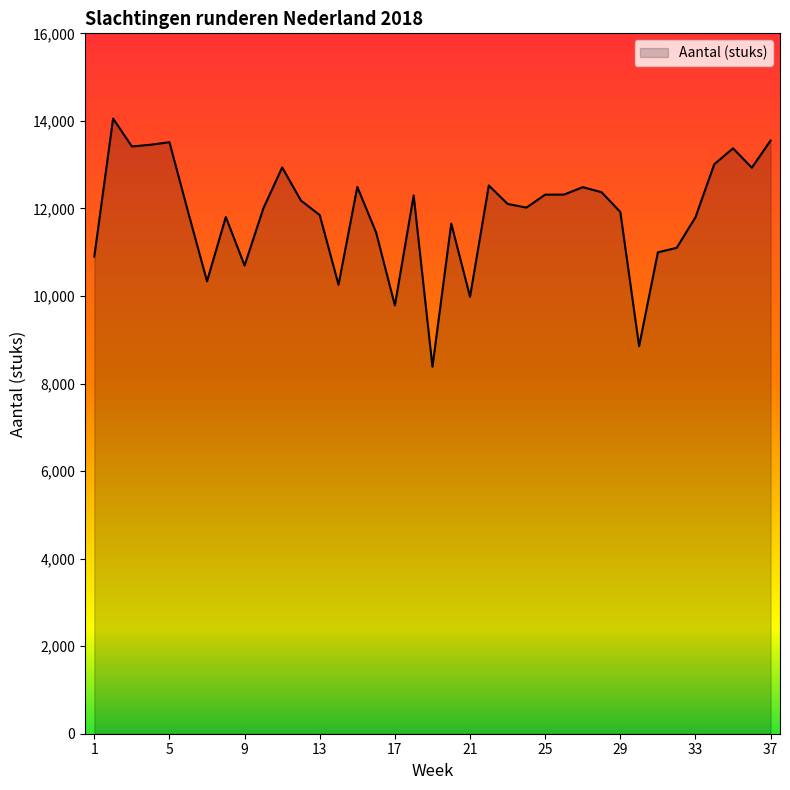

What is the difference between the maximum and minimum values?

5669